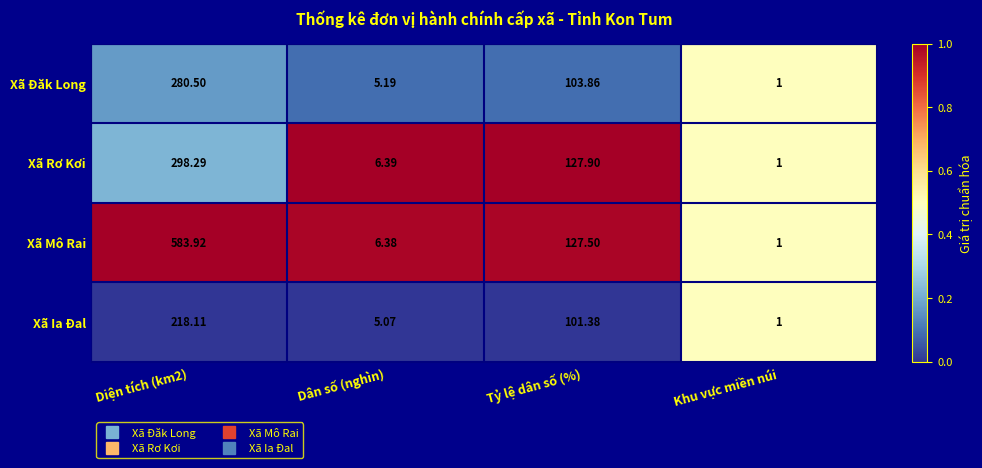

List the series in order of their peak value, lowest first.

Xã Ia Đal, Xã Đăk Long, Xã Rơ Kơi, Xã Mô Rai